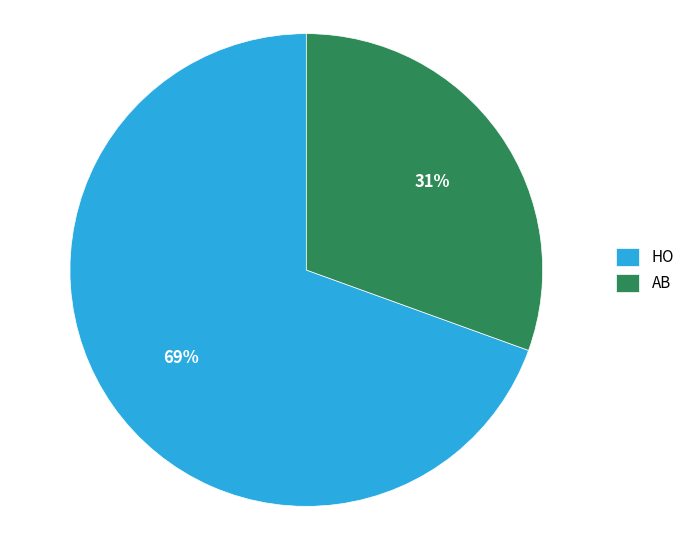

Do HO and AB together represent more than half of the pie?

Yes